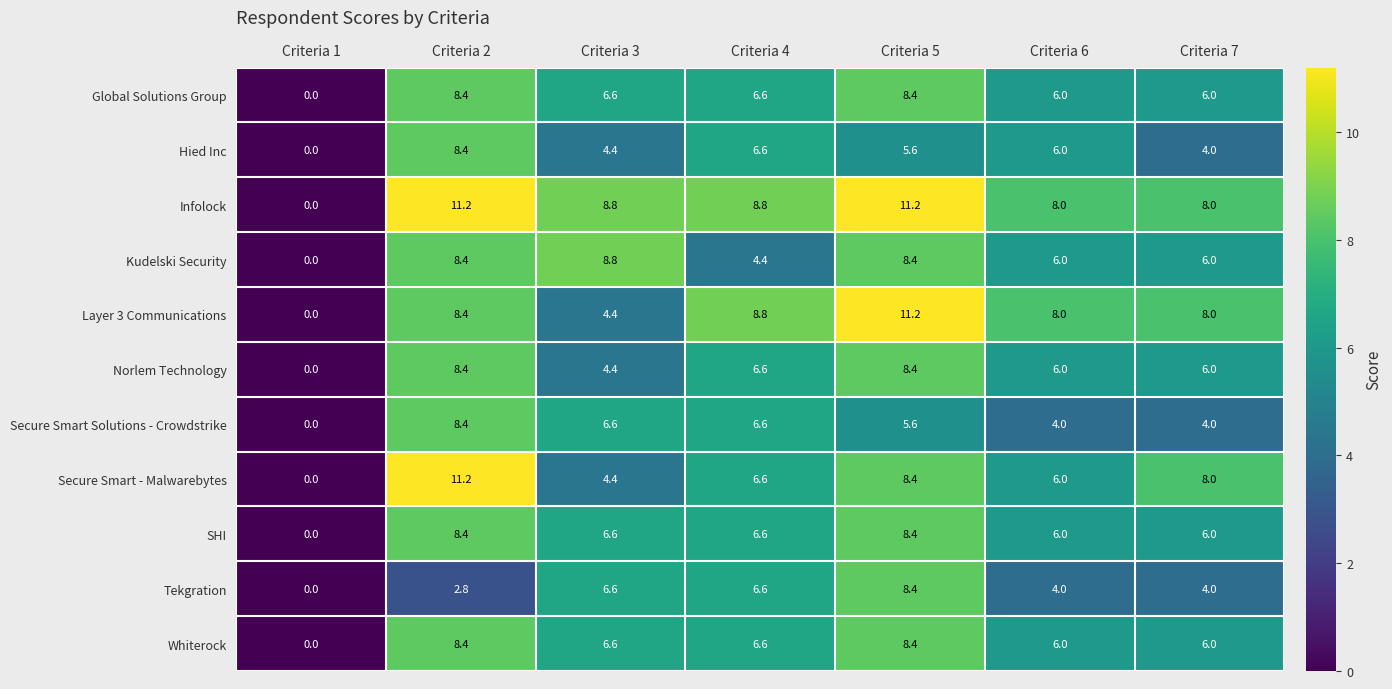

At how many categories does at least one series exceed 7?

6